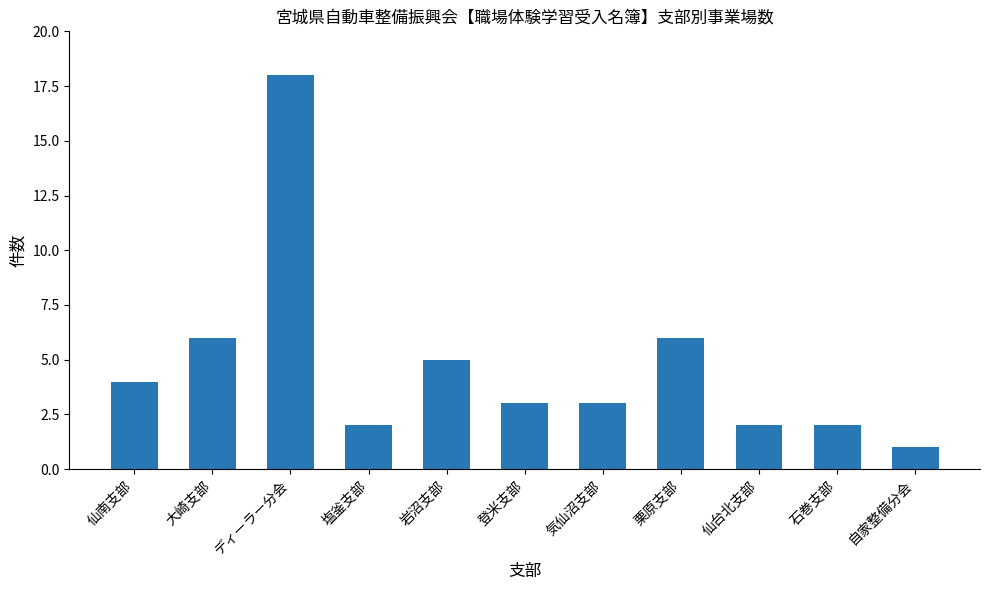

What is the label of the 4th bar from the left?

塩釜支部